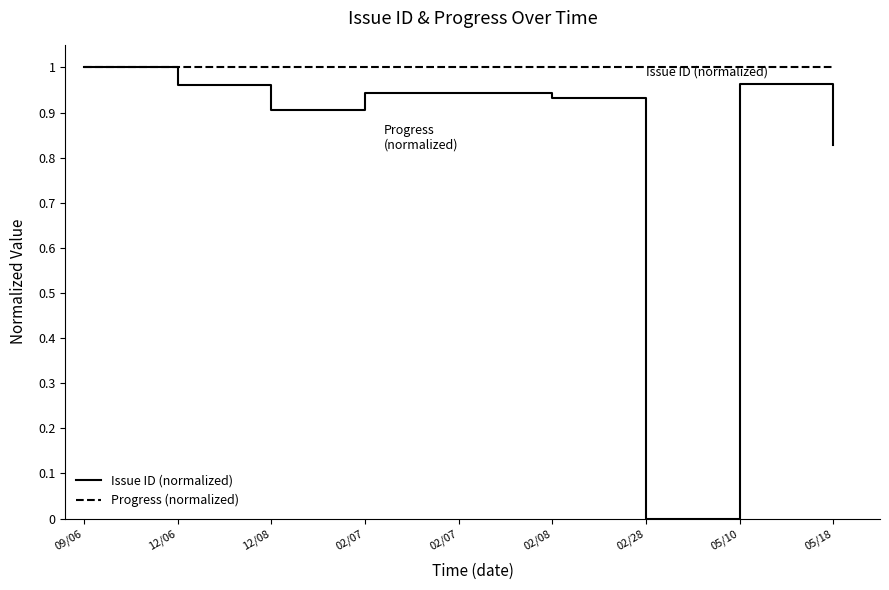

What are all the series names shown in the legend?

Issue ID (normalized), Progress (normalized)